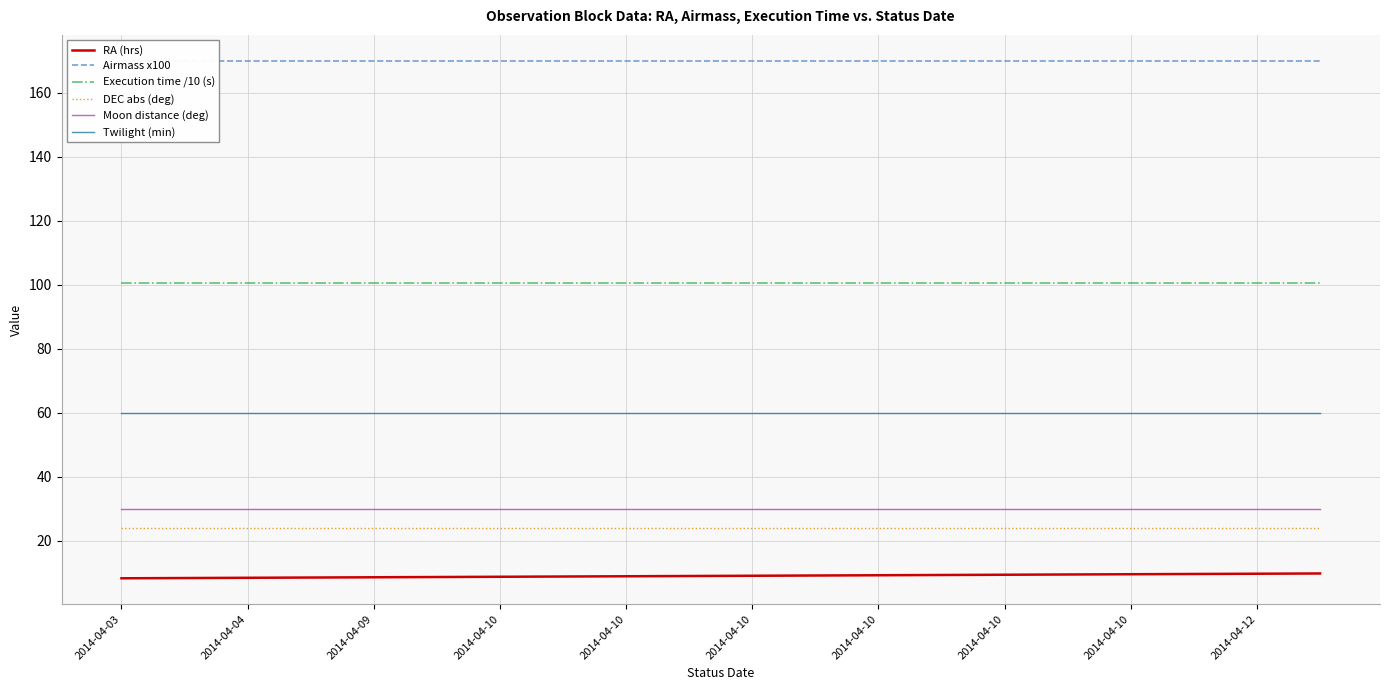

True or false: Execution time /10 (s) has more than 0 points higher than both neighbors.

False